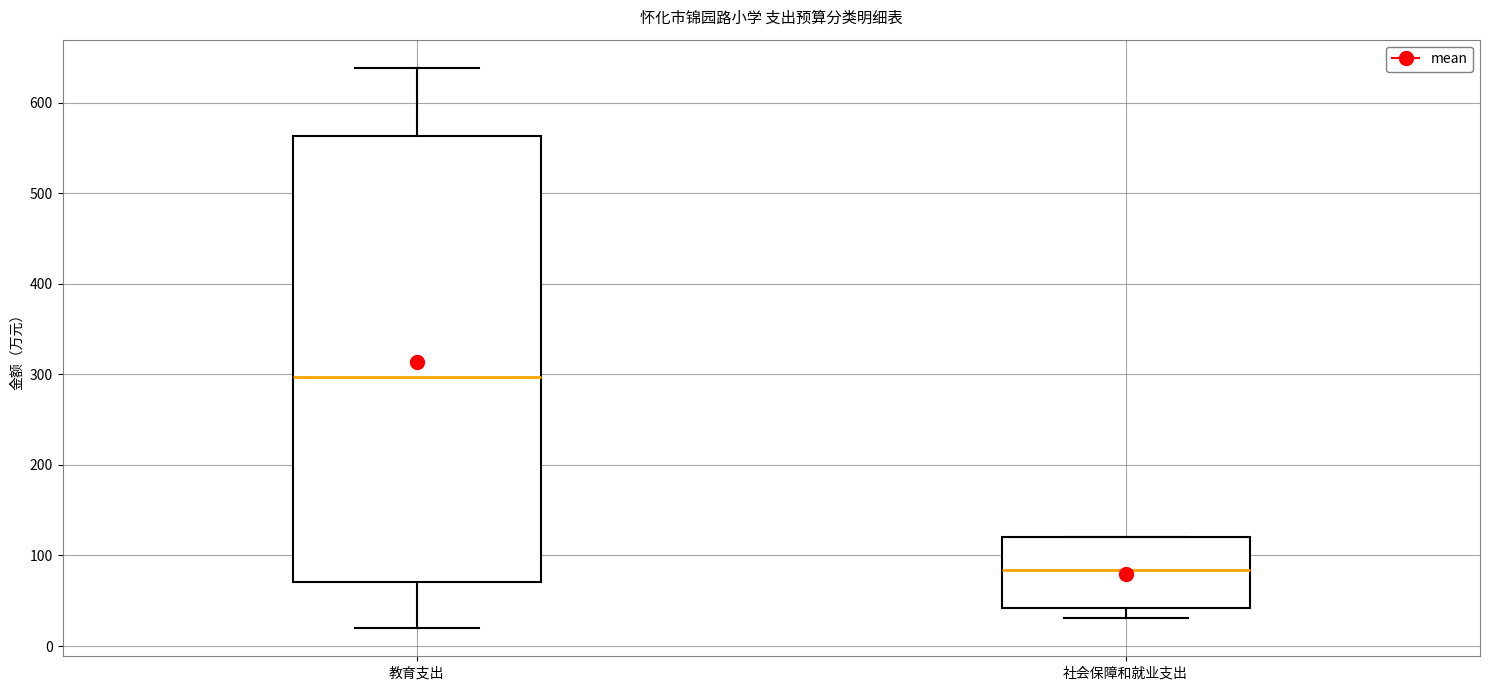

Where is the lower edge of the box for 教育支出 on the y-axis? The values are not printed on the chart, so give them approximately, as read against the axis.

70